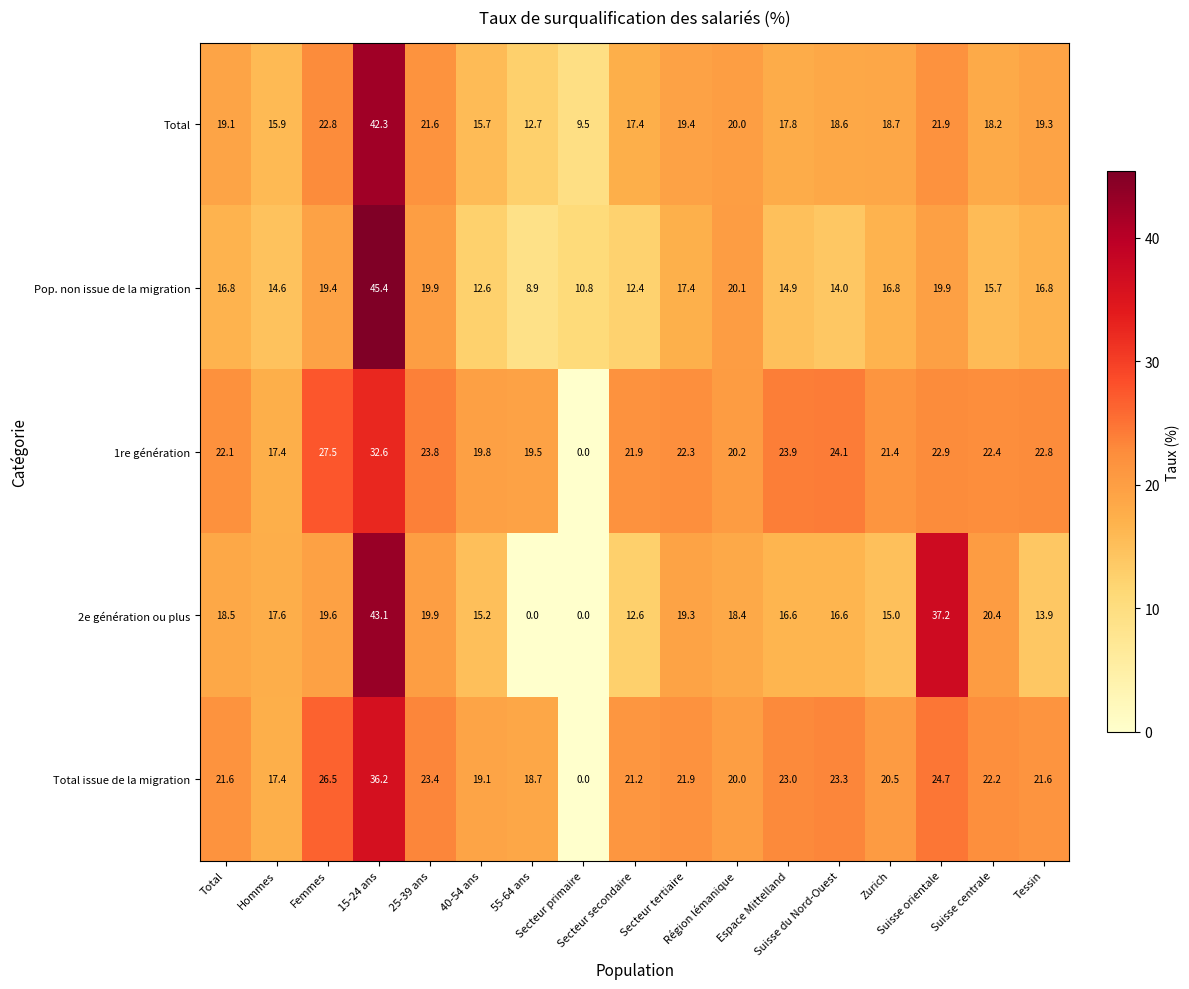

What is the sum of all 1re génération values?

364.6